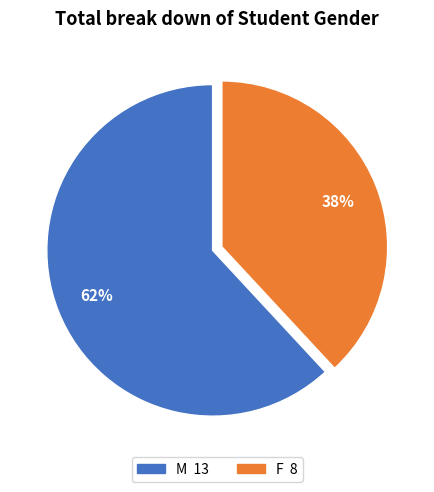

Is M the majority of the pie?

Yes